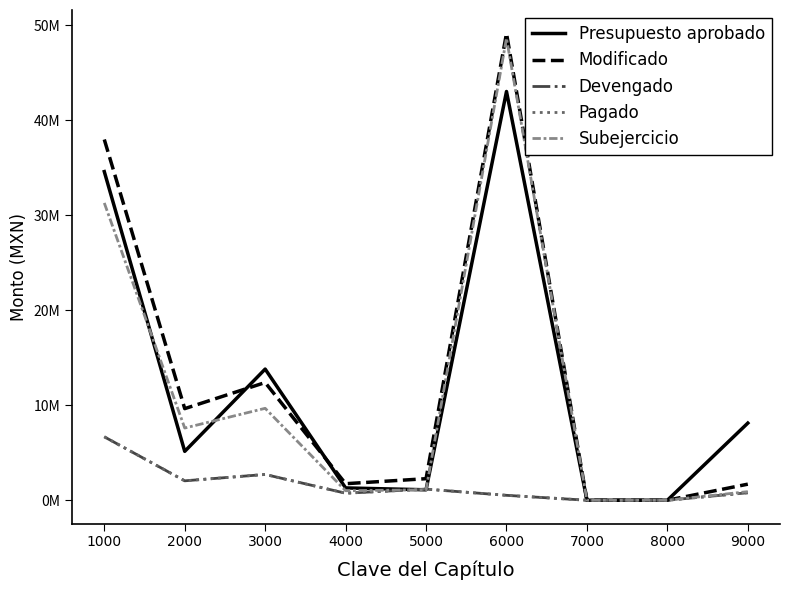

True or false: Pagado and Presupuesto aprobado intersect in this chart.

True